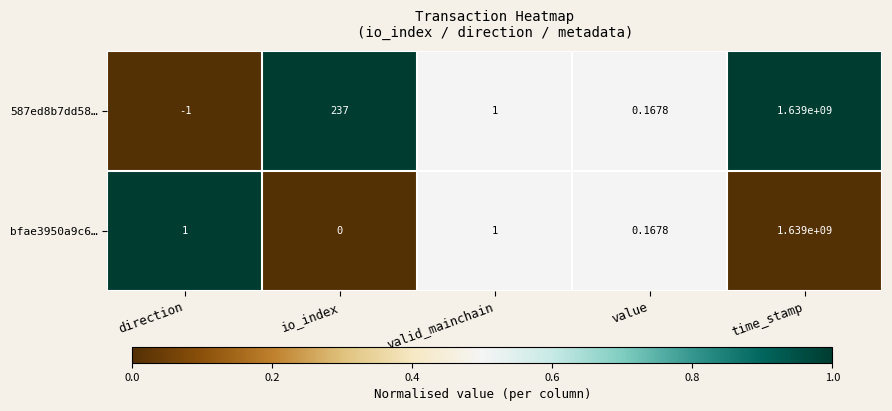

Rank the categories by 587ed8b7dd58… value from lowest to highest.

direction, value, valid_mainchain, io_index, time_stamp